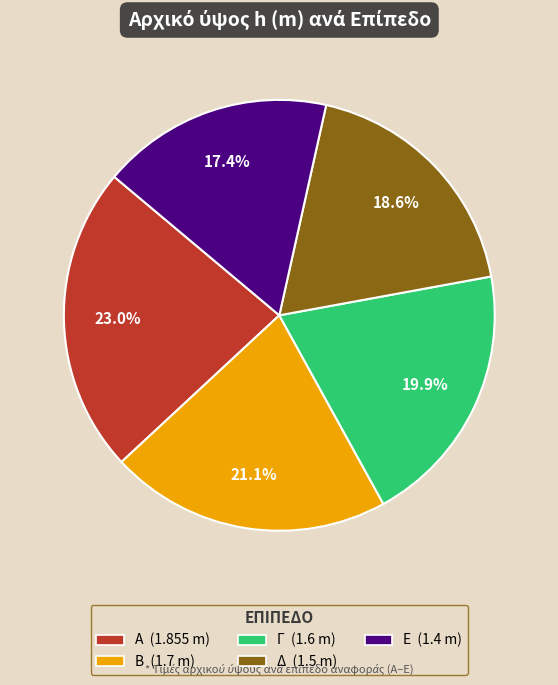

How many segments does this pie chart have?

5